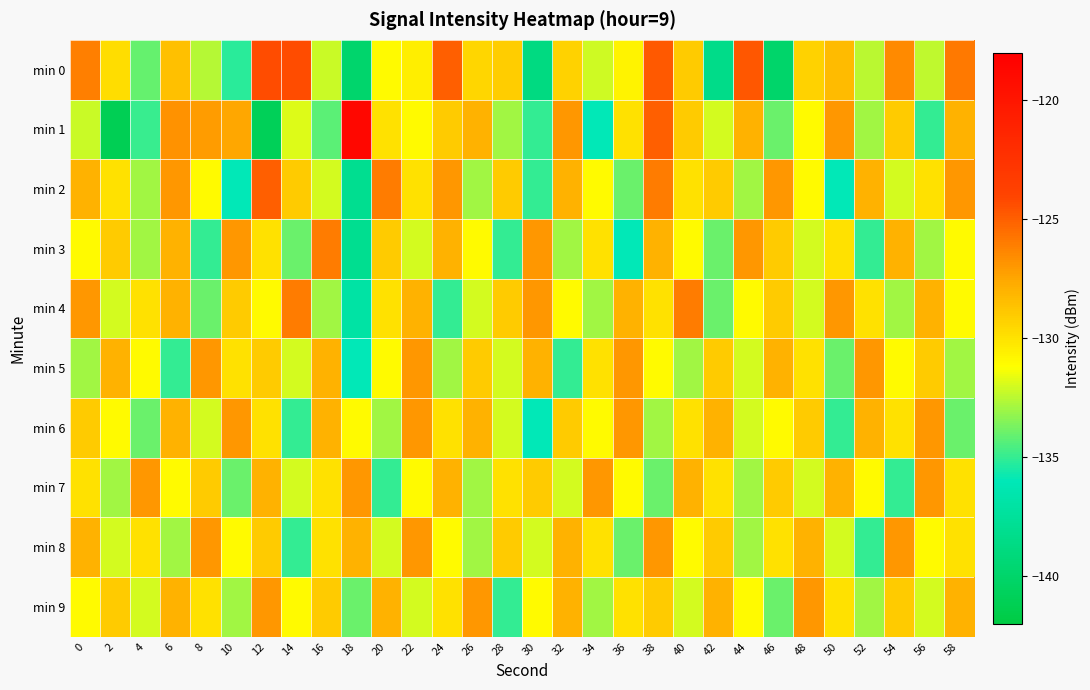

List the series in order of their peak value, highest first.

min 1, min 0, min 2, min 3, min 4, min 5, min 6, min 7, min 8, min 9